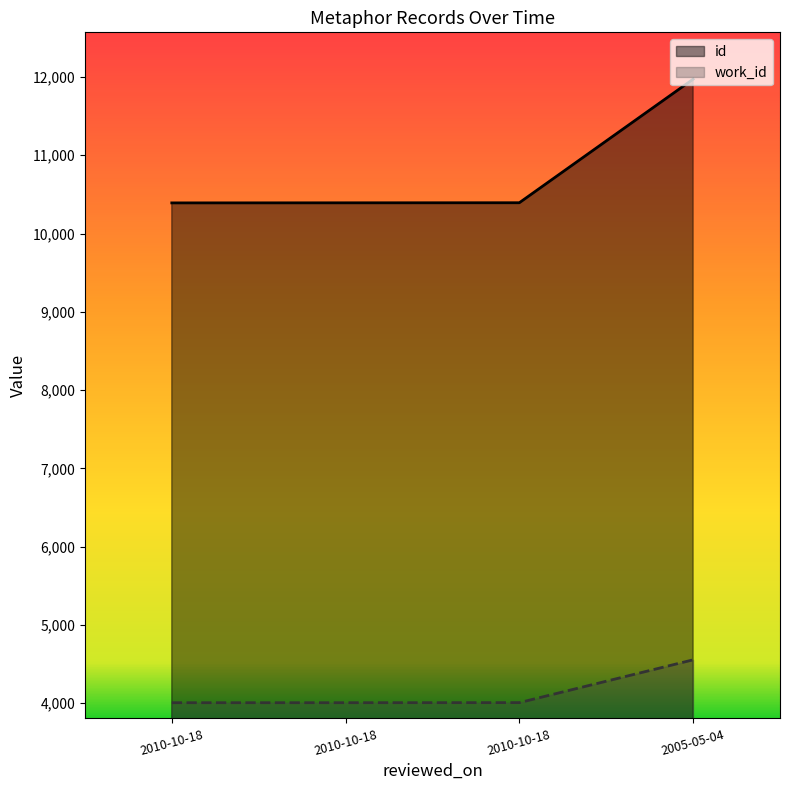

How many categories are shown in the chart?

4